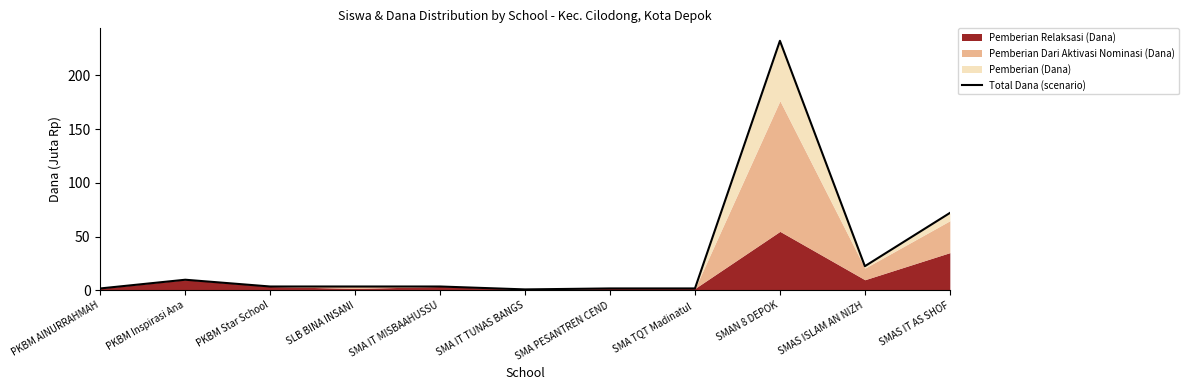

Reading right to left, what are all the values shown in this chart?

SMAS IT AS SHOF=72.0	SMAS ISLAM AN NIZH=22.5	SMAN 8 DEPOK=232.2	SMA TQT Madinatul =1.8	SMA PESANTREN CEND=1.8	SMA IT TUNAS BANGS=0.9	SMA IT MISBAAHUSSU=3.6	SLB BINA INSANI=3.6	PKBM Star School=3.6	PKBM Inspirasi Ana=9.9	PKBM AINURRAHMAH=1.8